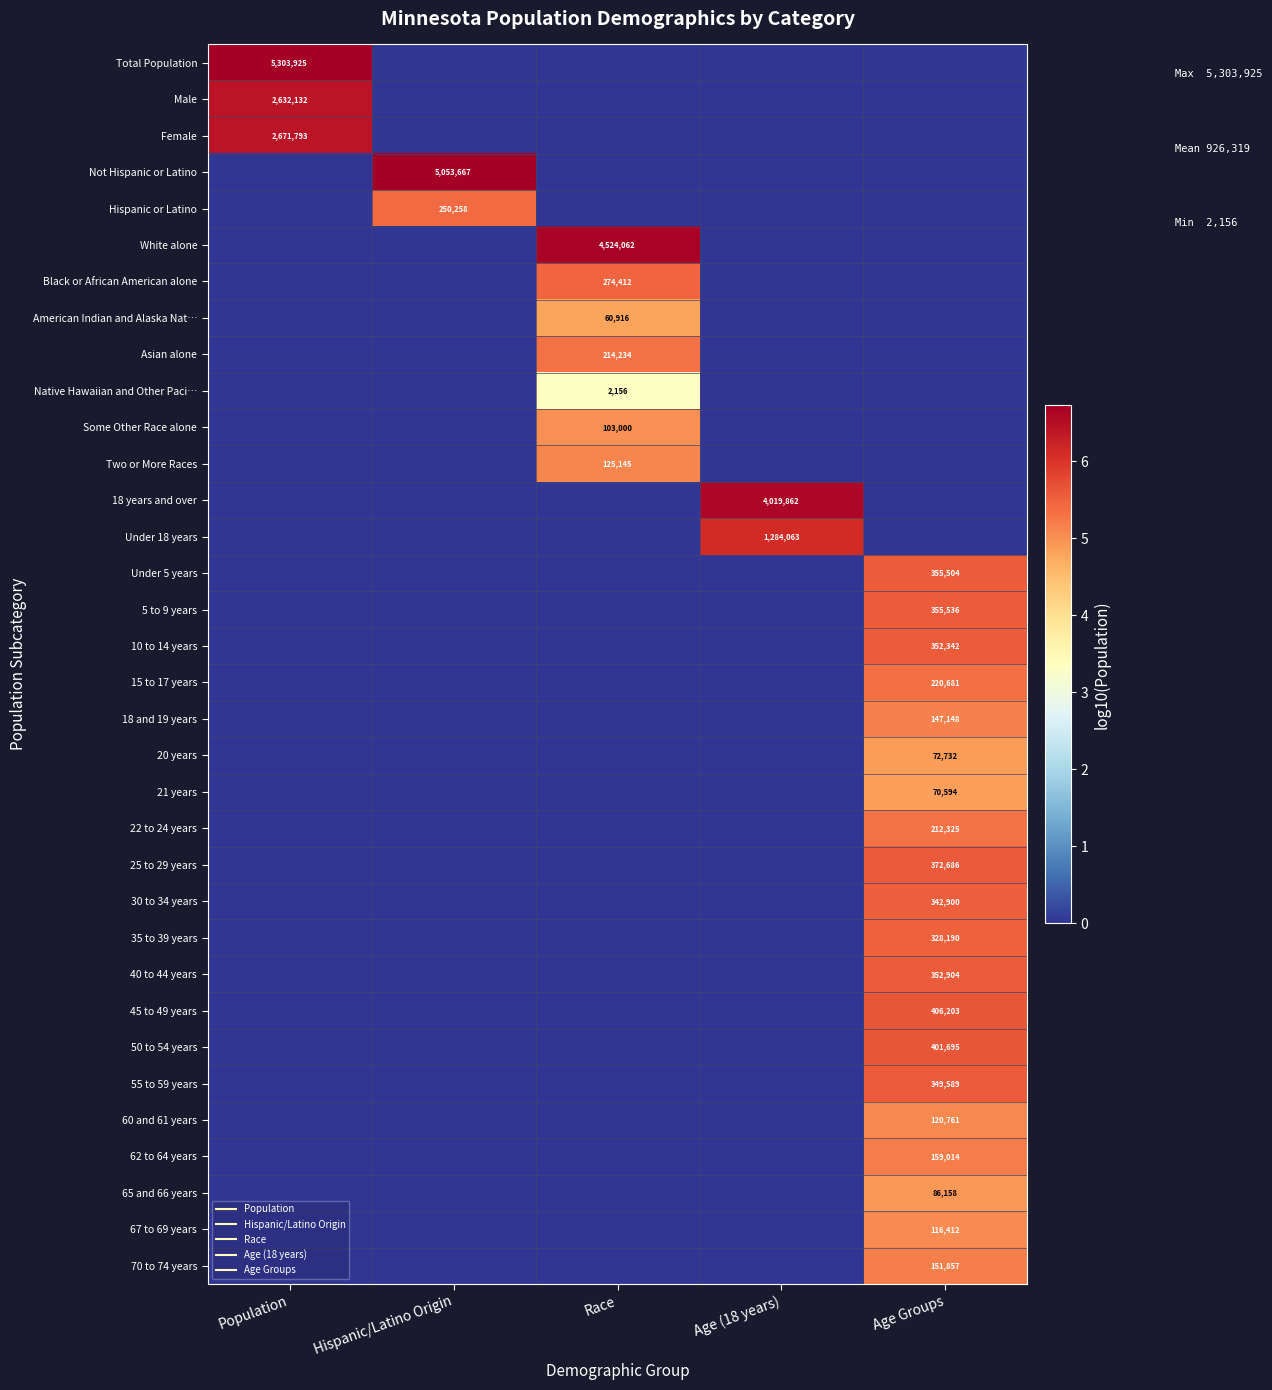

How many values in 60 and 61 years are above zero?

1